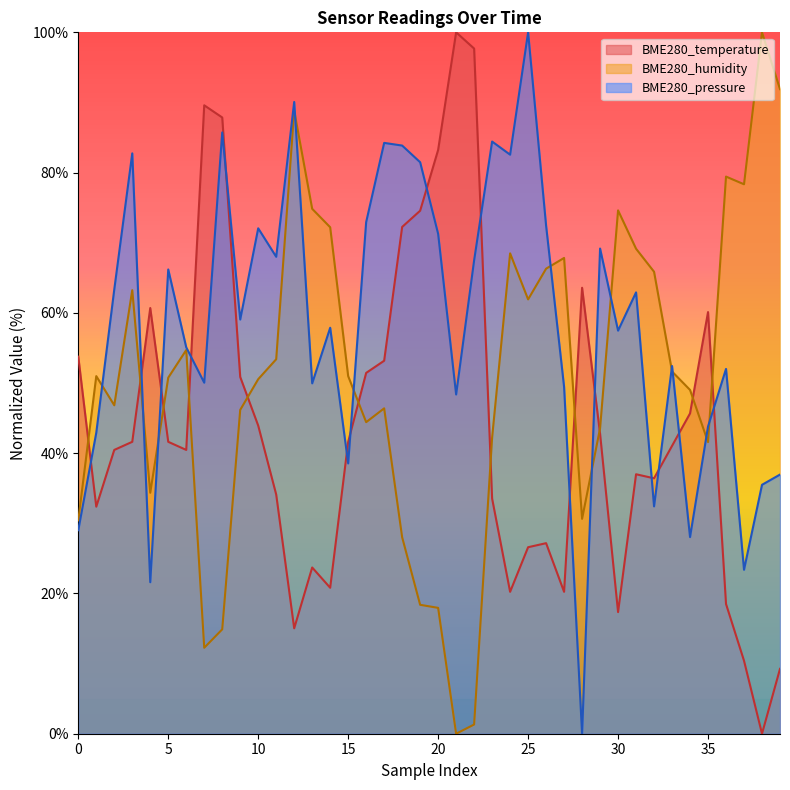

What is the maximum value shown in the chart?

100.0